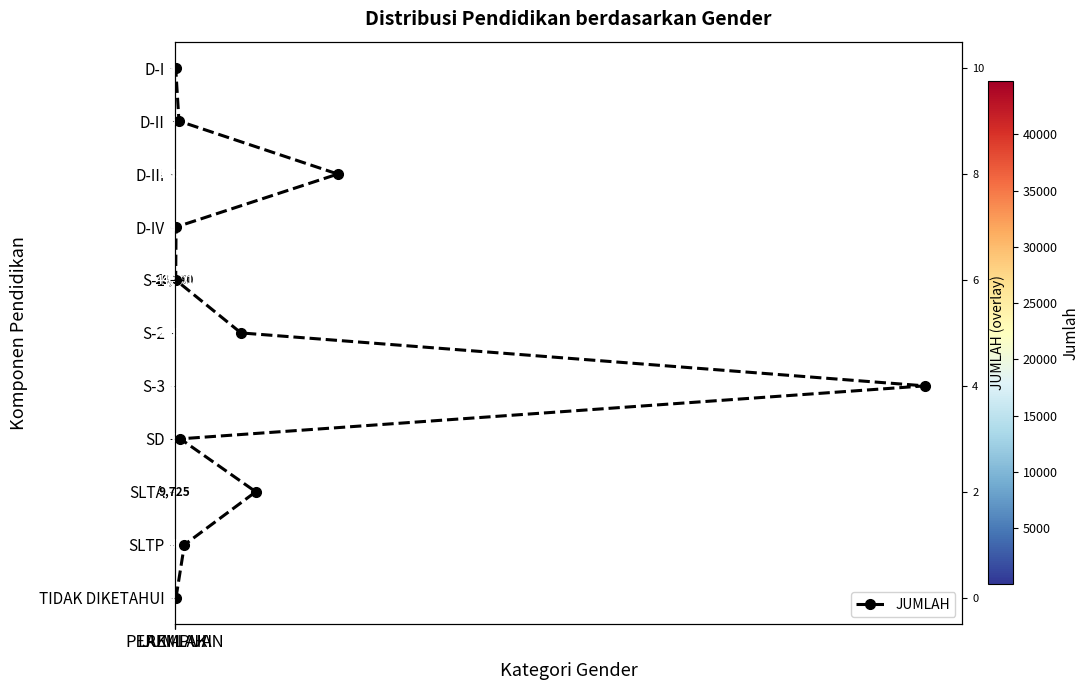

Reading left to right, transcribe all the data shown in this chart.

D-I: LAKI-LAKI=23	PEREMPUAN=61	JUMLAH=84
D-II: LAKI-LAKI=123	PEREMPUAN=462	JUMLAH=585
D-III: LAKI-LAKI=1526	PEREMPUAN=3311	JUMLAH=4837
D-IV: LAKI-LAKI=145	PEREMPUAN=196	JUMLAH=341
S-1: LAKI-LAKI=16361	PEREMPUAN=28340	JUMLAH=44701
S-2: LAKI-LAKI=2077	PEREMPUAN=1878	JUMLAH=3955
S-3: LAKI-LAKI=41	PEREMPUAN=25	JUMLAH=66
SD: LAKI-LAKI=85	PEREMPUAN=3	JUMLAH=88
SLTA: LAKI-LAKI=6785	PEREMPUAN=2940	JUMLAH=9725
SLTP: LAKI-LAKI=244	PEREMPUAN=17	JUMLAH=261
TIDAK DIKETAHUI: LAKI-LAKI=29	PEREMPUAN=37	JUMLAH=66